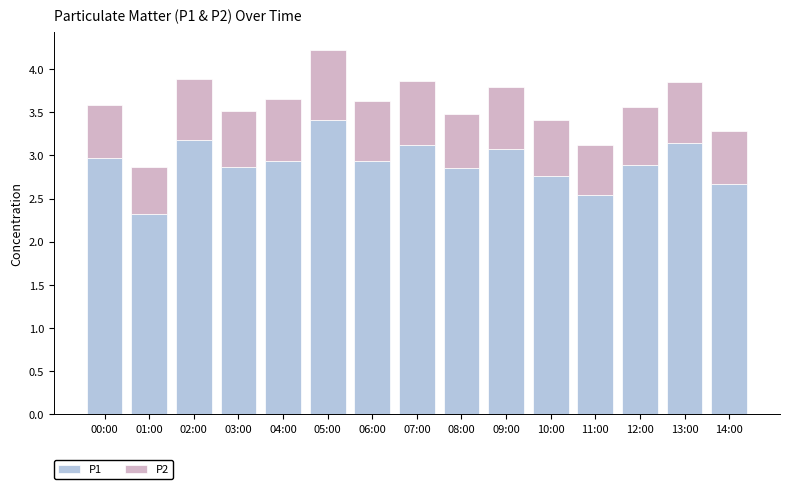

At which category is the sum across all series the highest?

05:00